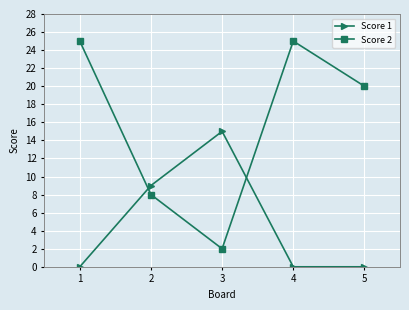

What is the total value across all series at 4?

25